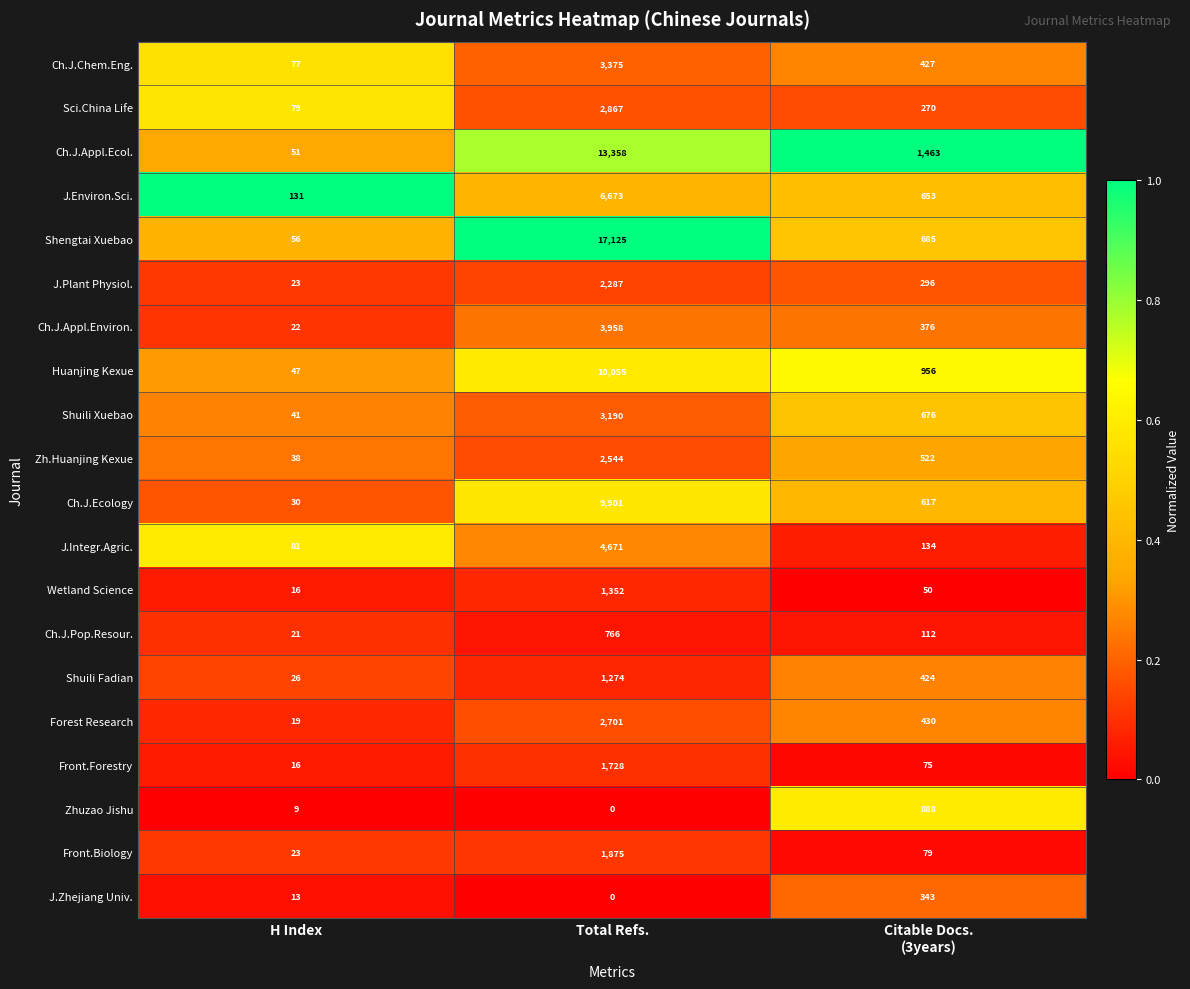

The value of Sci.China Life at Total Refs. is 2867. True or false?

True